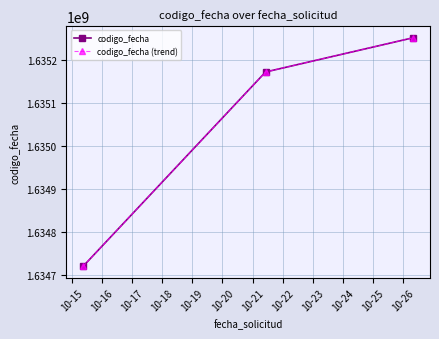

Does the chart have visible grid lines?

Yes